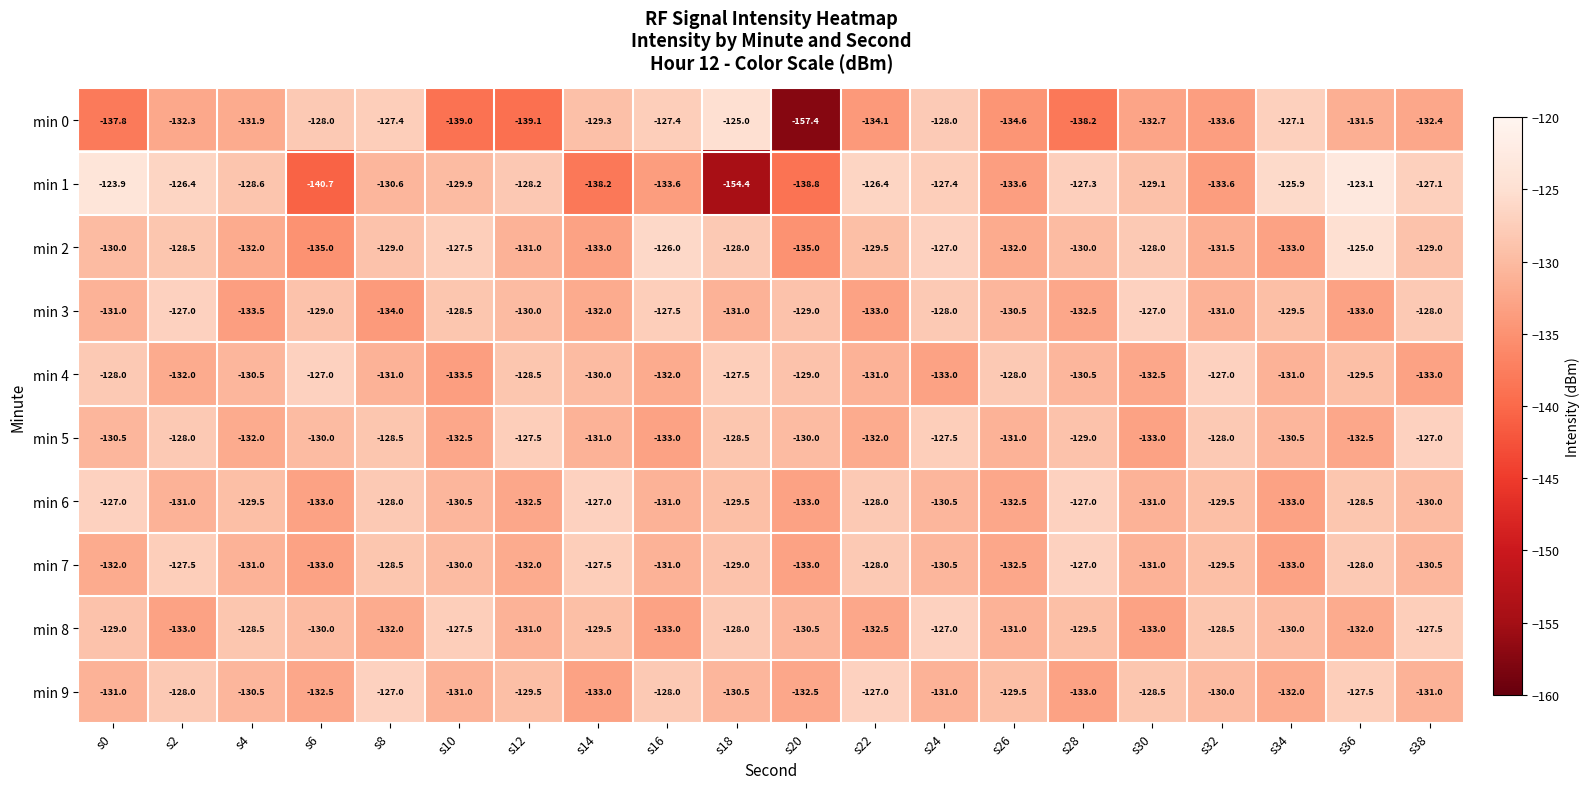

Read the min 8 value at s2.

-133.0